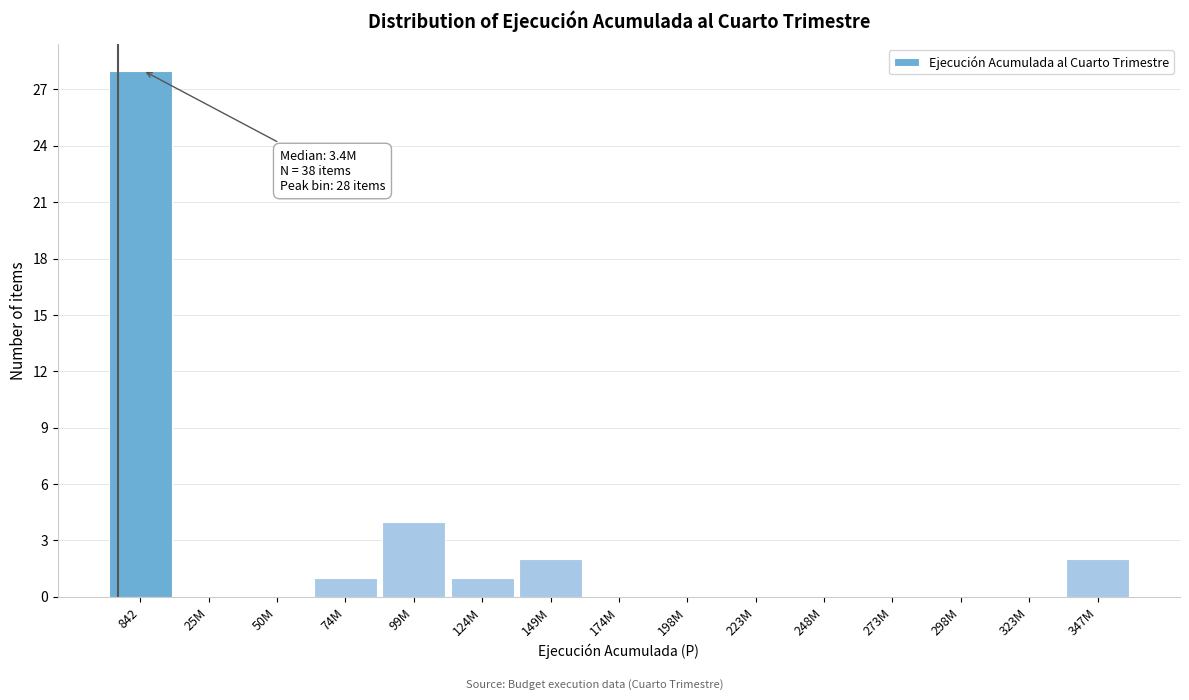

Reading left to right, what are all the values shown in this chart?

842=28	25M=0	50M=0	74M=1	99M=4	124M=1	149M=2	174M=0	198M=0	223M=0	248M=0	273M=0	298M=0	323M=0	347M=2